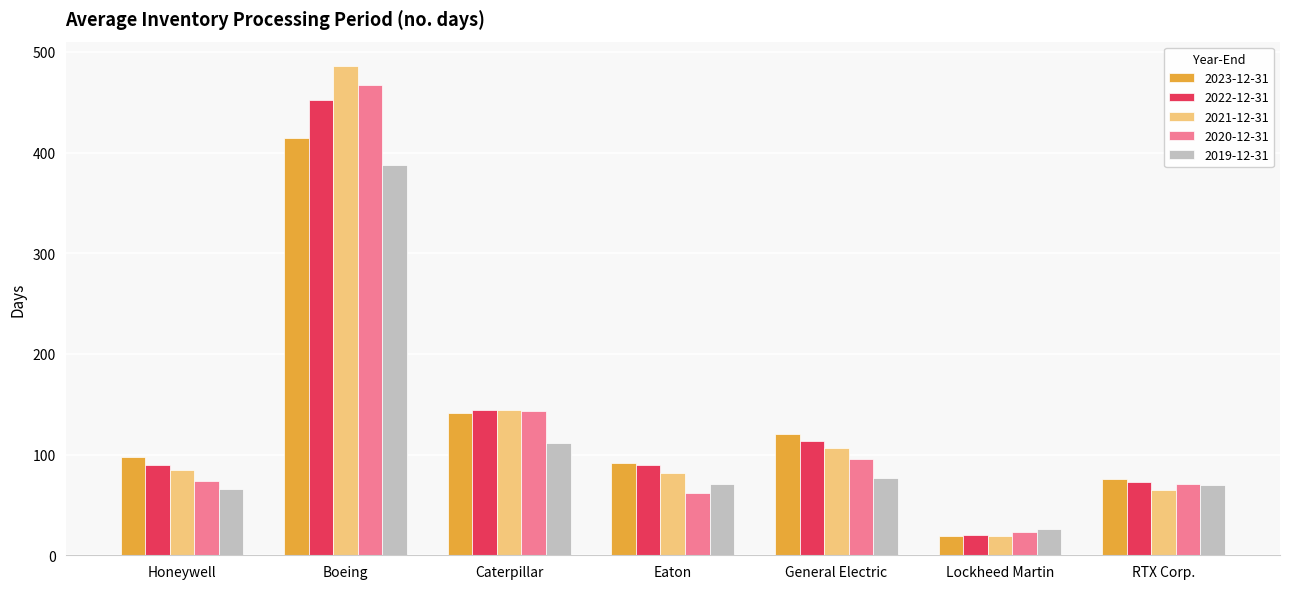

How many values in the 2021-12-31 series are below 85?

3